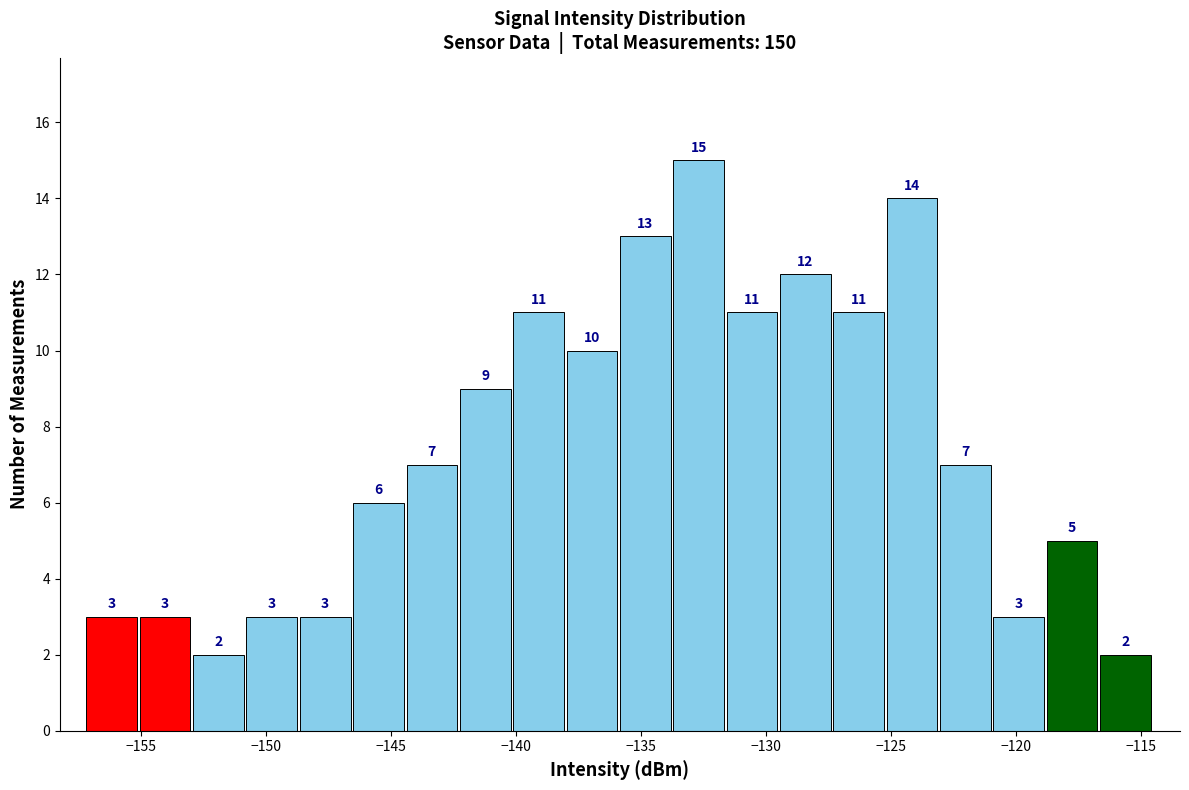

How tall is the bar that spans -119.0 to -116.5 on the x-axis? The bar edges are not printed on the chart, so give them approximately, as read against the axis.

5